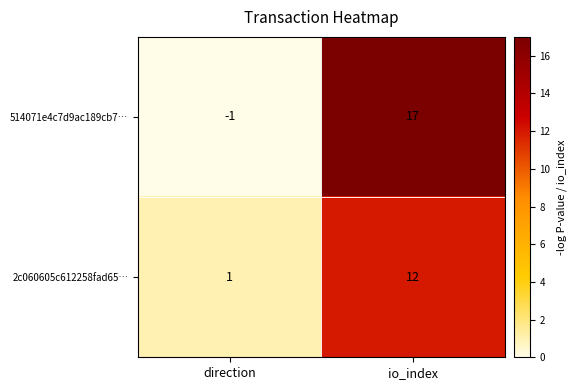

What is the total value across all series at io_index?

29